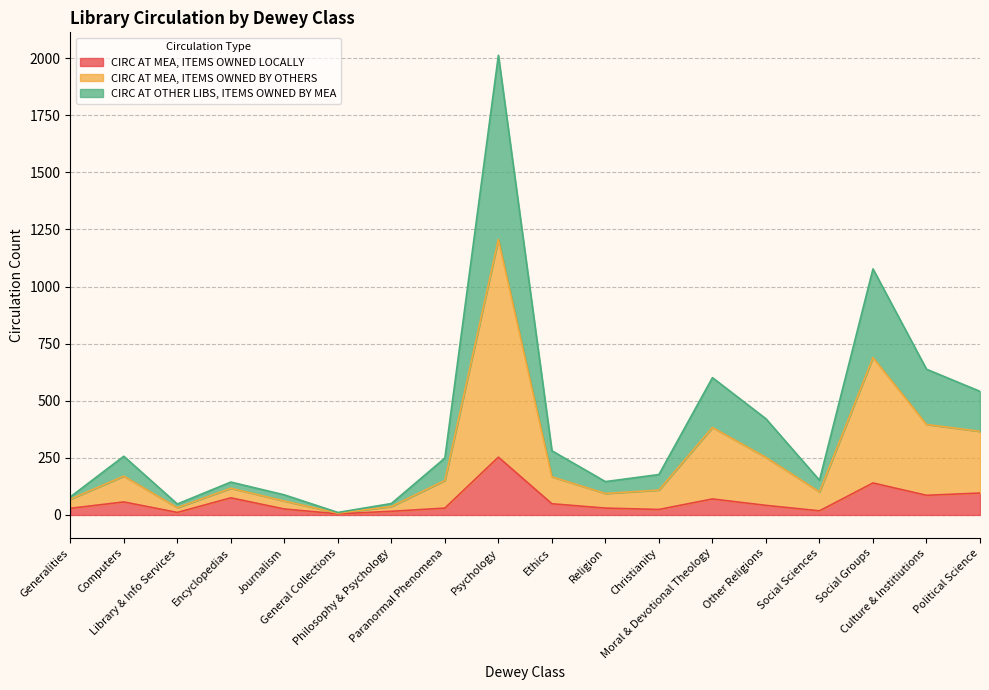

Which category has the highest value across all series?

Psychology